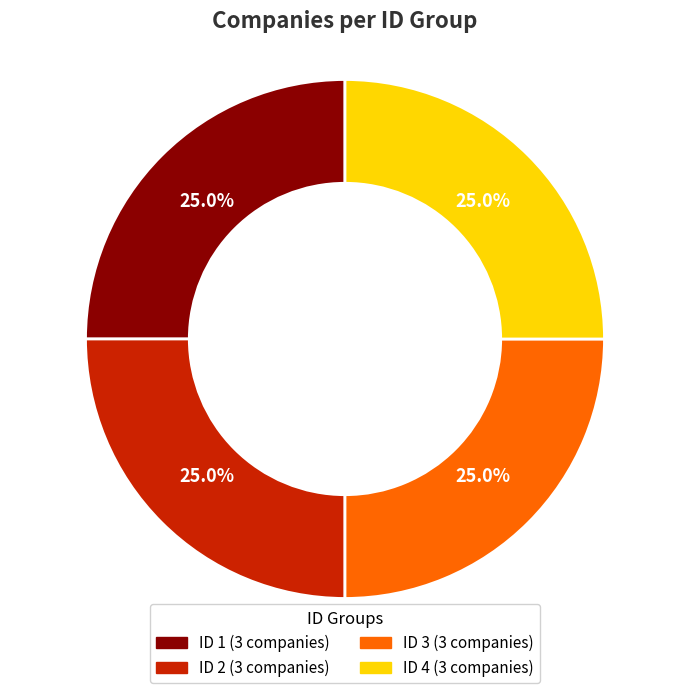

Is there any slice that represents more than half of the pie?

No